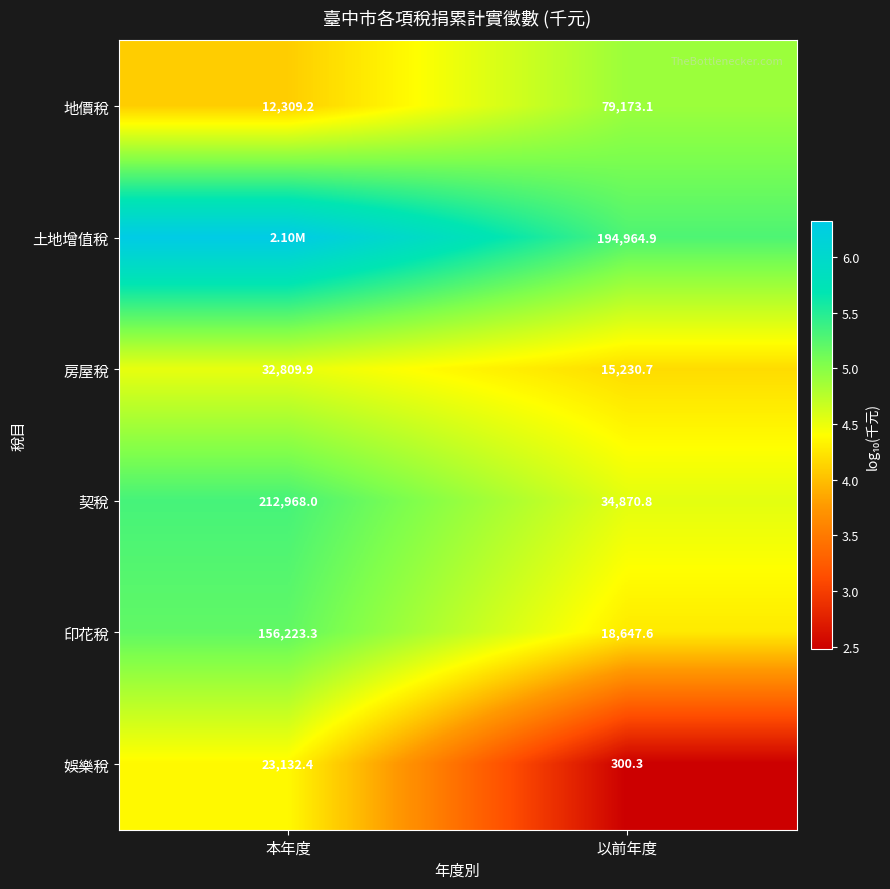

Is the value of 地價稅 at 以前年度 greater than the value of 娛樂稅 at 以前年度?

Yes